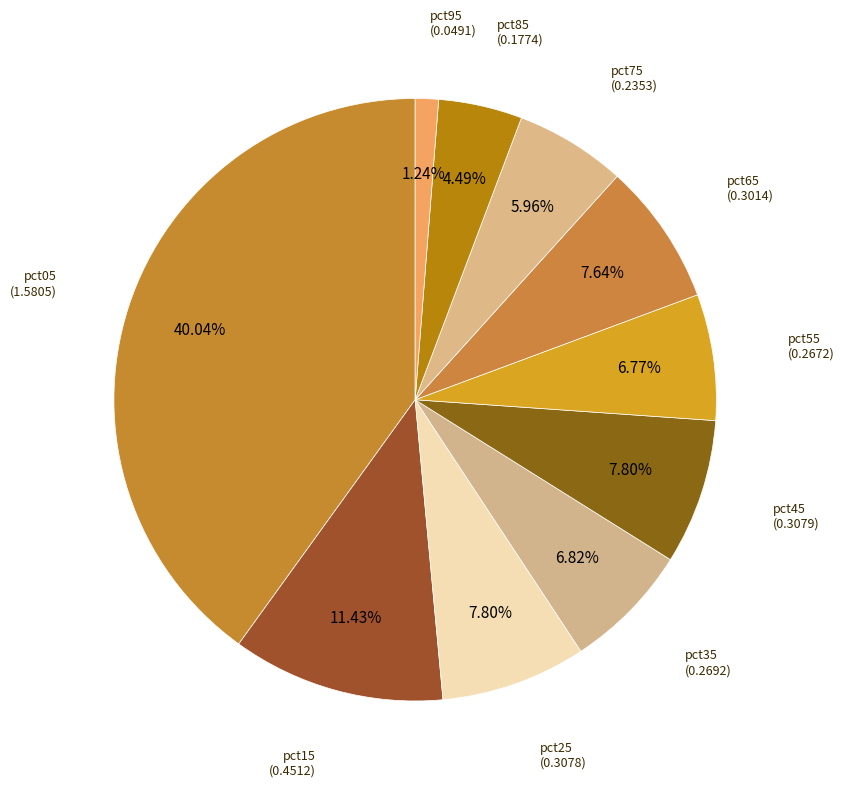

Count the number of slices in the pie.

10